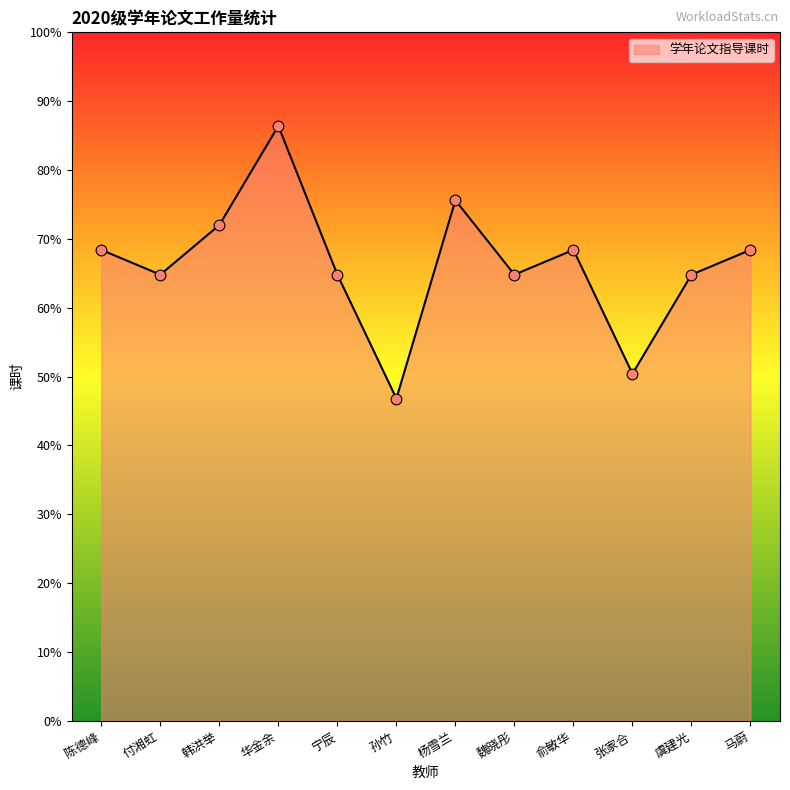

What is the ratio of the value at 虞建光 to the value at 马蔚?

0.9